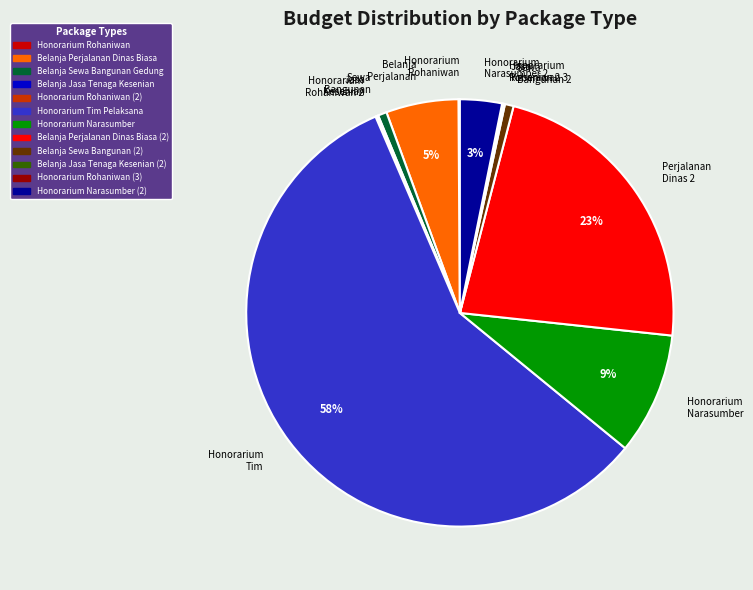

To the nearest percent, what is the difference between the largest and smallest slice percentages?

58%